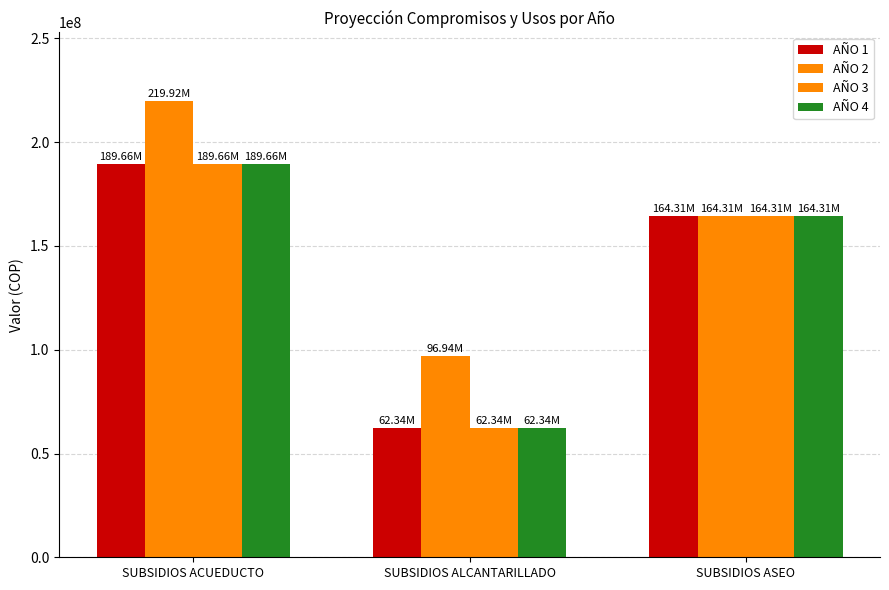

What is the value of the AÑO 2 bar at the 3rd from the left?

164313576